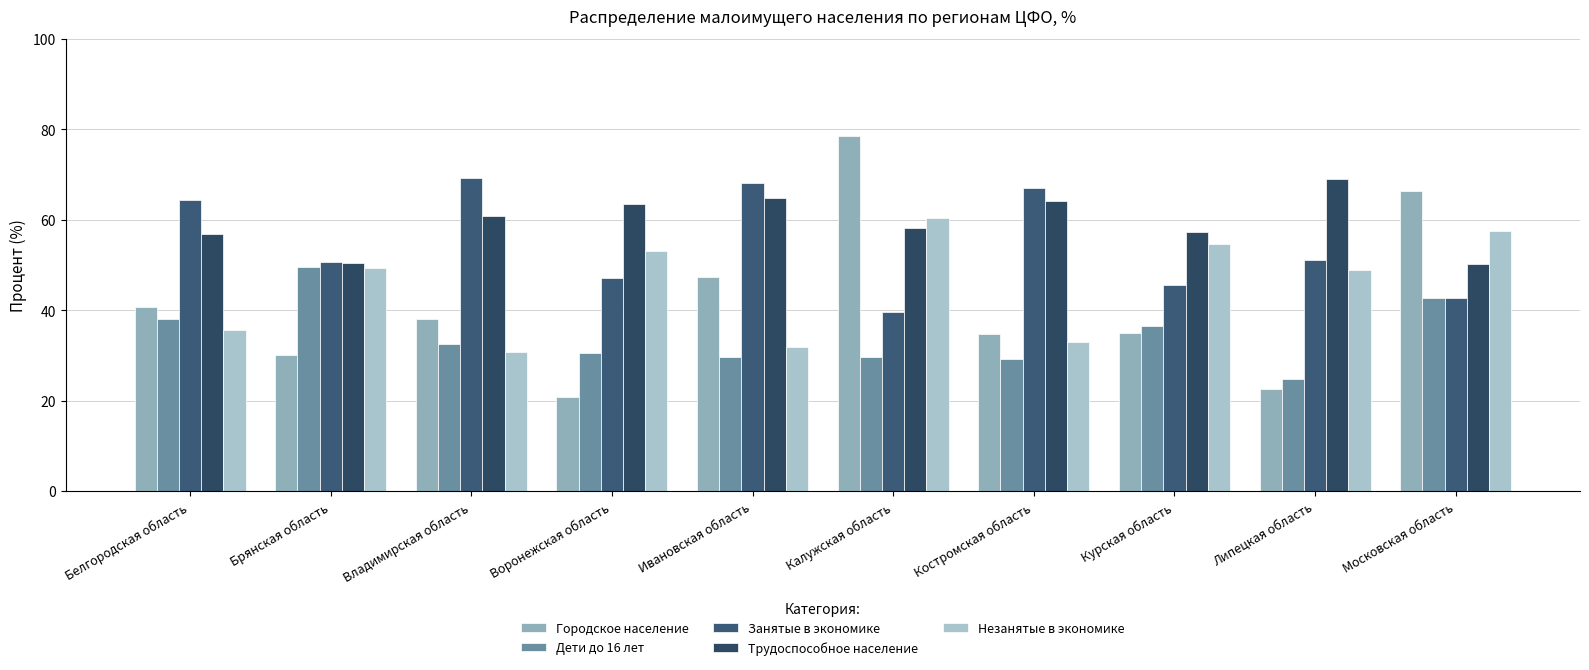

How many data points in Дети до 16 лет are above 32?

5